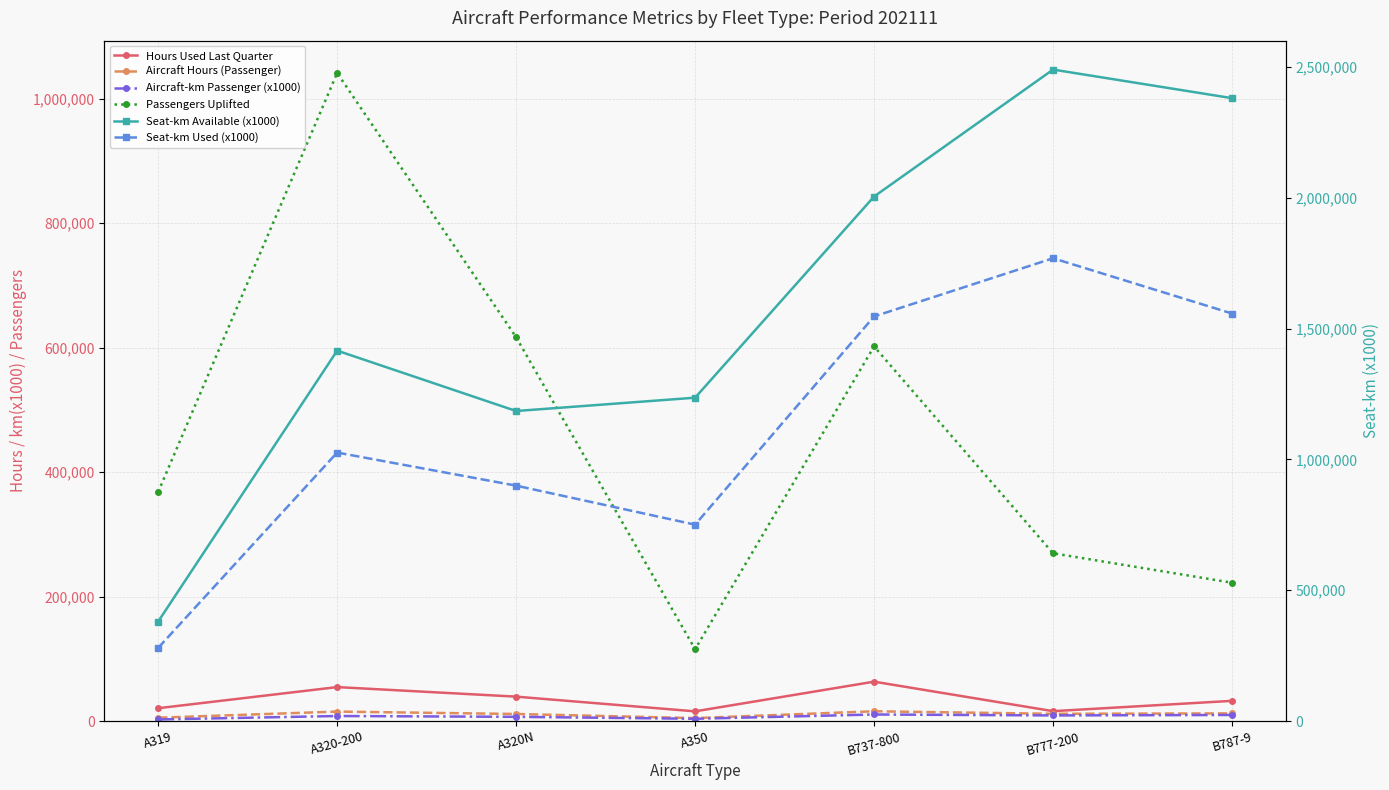

How many data points in Hours Used Last Quarter are above 32511?

4